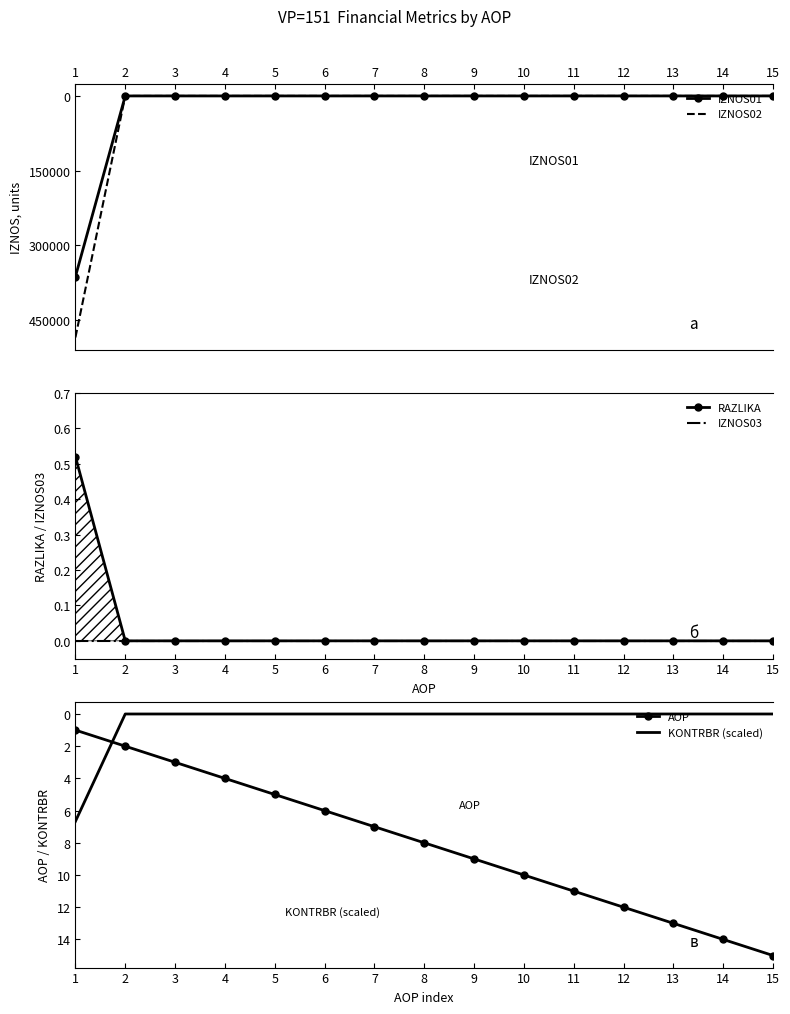

How many lines are shown in the chart?

6